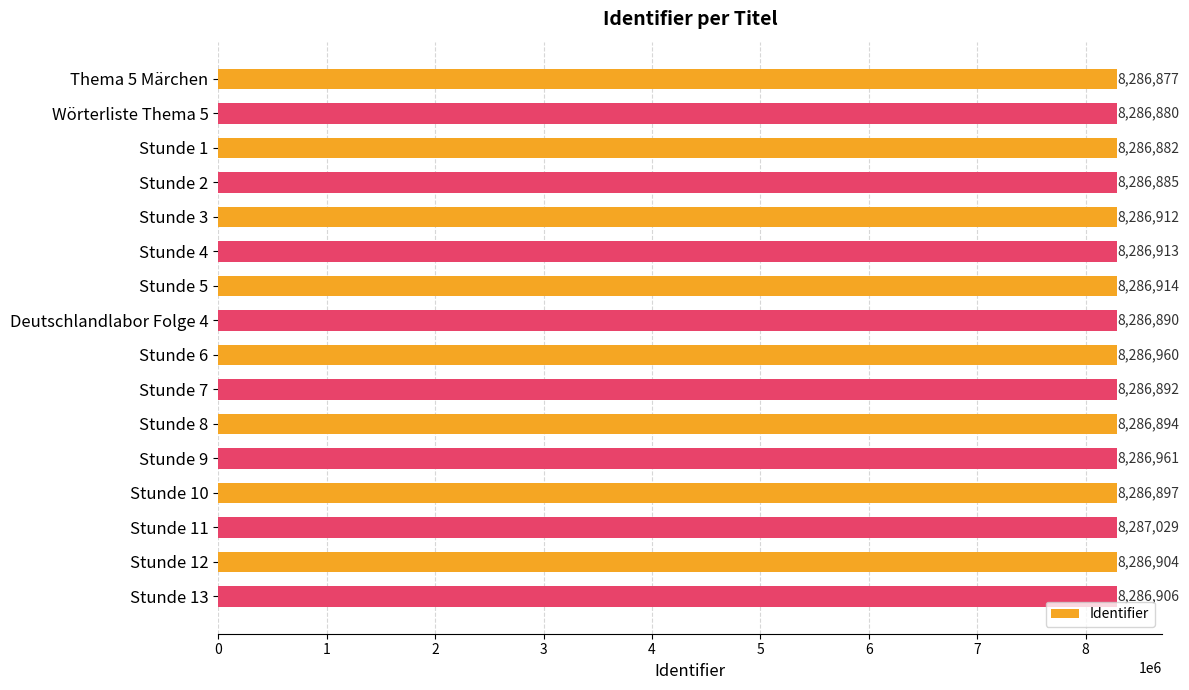

Are the bars grouped side by side (vs. stacked)?

No